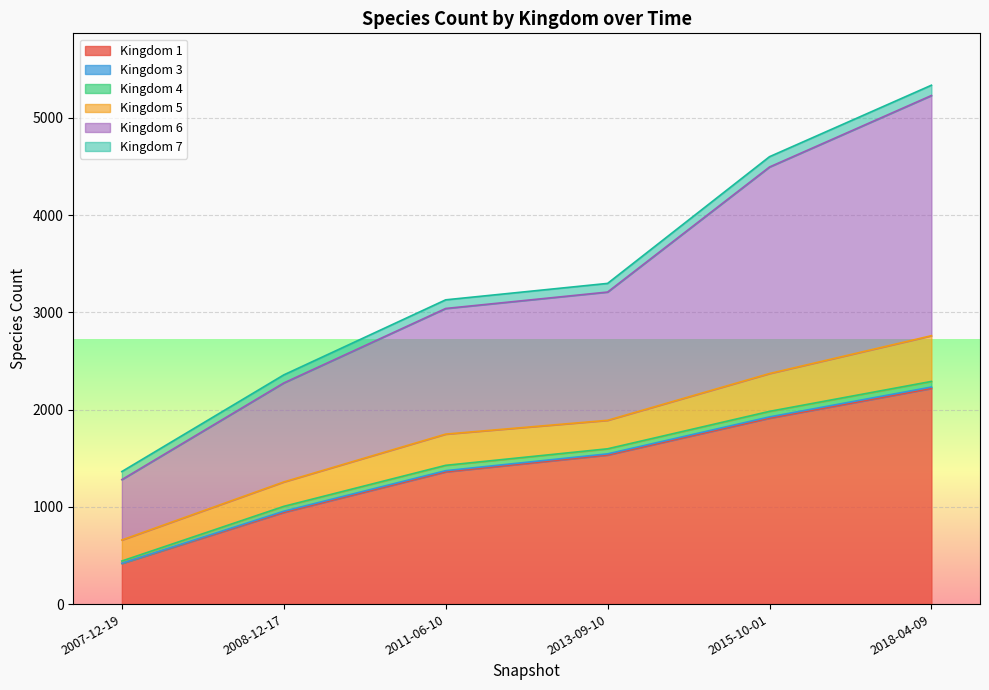

Is it true that 5 equals 455 at 2011-06-10?

False